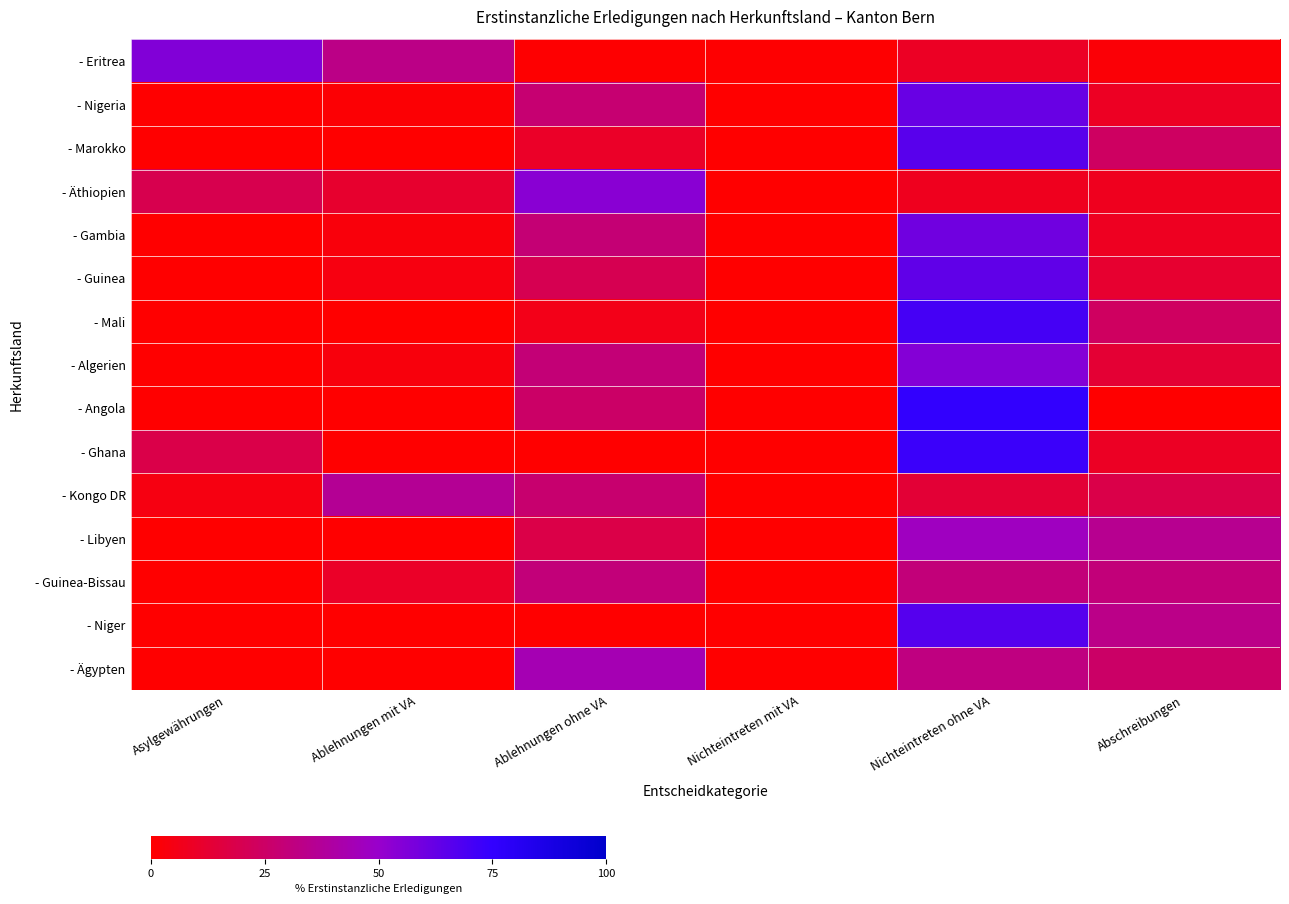

Which label corresponds to the smallest value in the chart?

Asylgewährungen